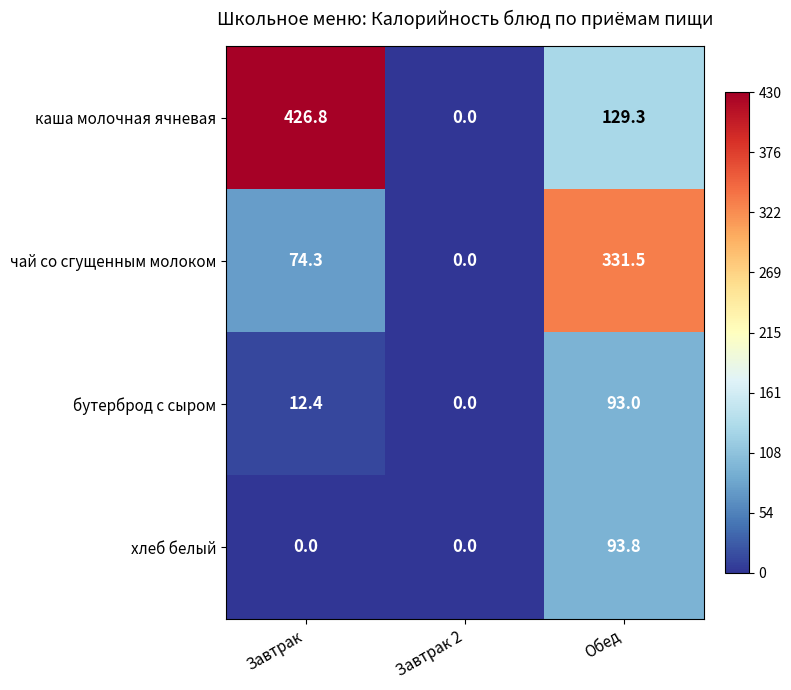

Where does the чай со сгущенным молоком series first go above 74?

Завтрак